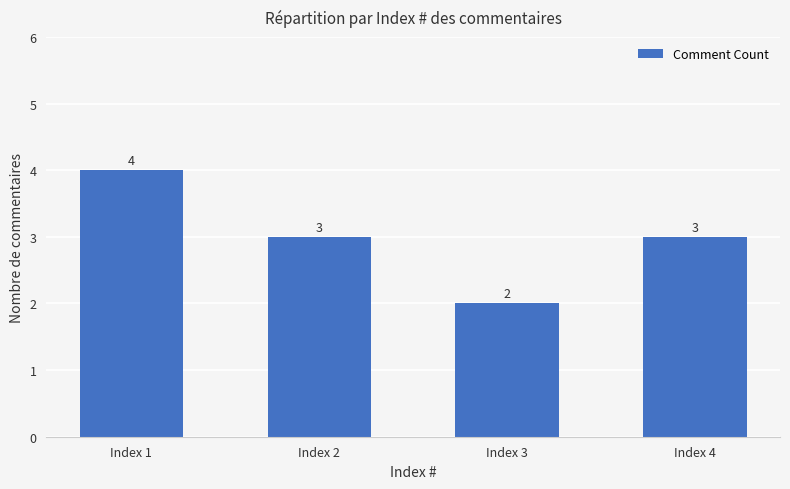

Count the number of categories in the chart.

4